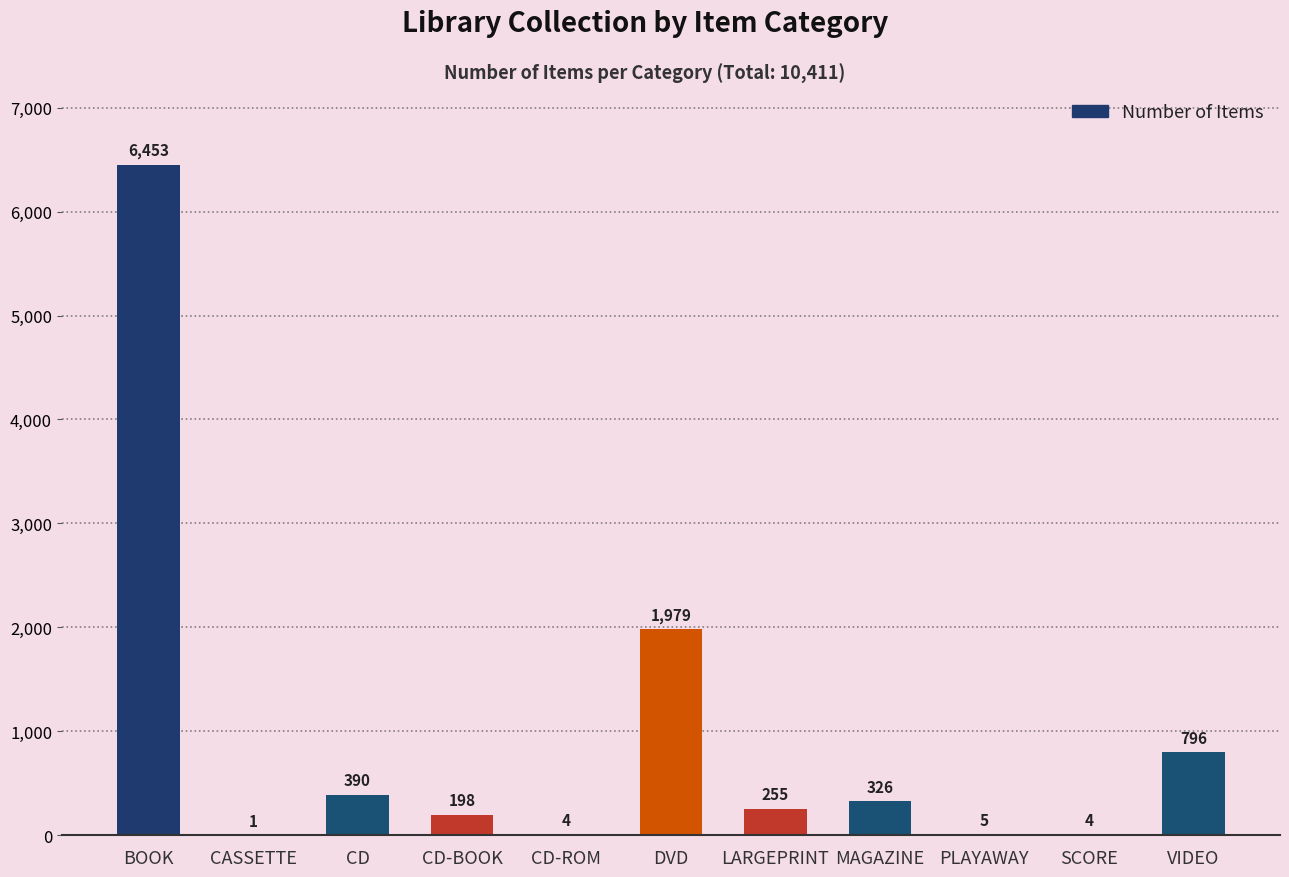

What is the sum of the values at LARGEPRINT and CD-ROM?

259